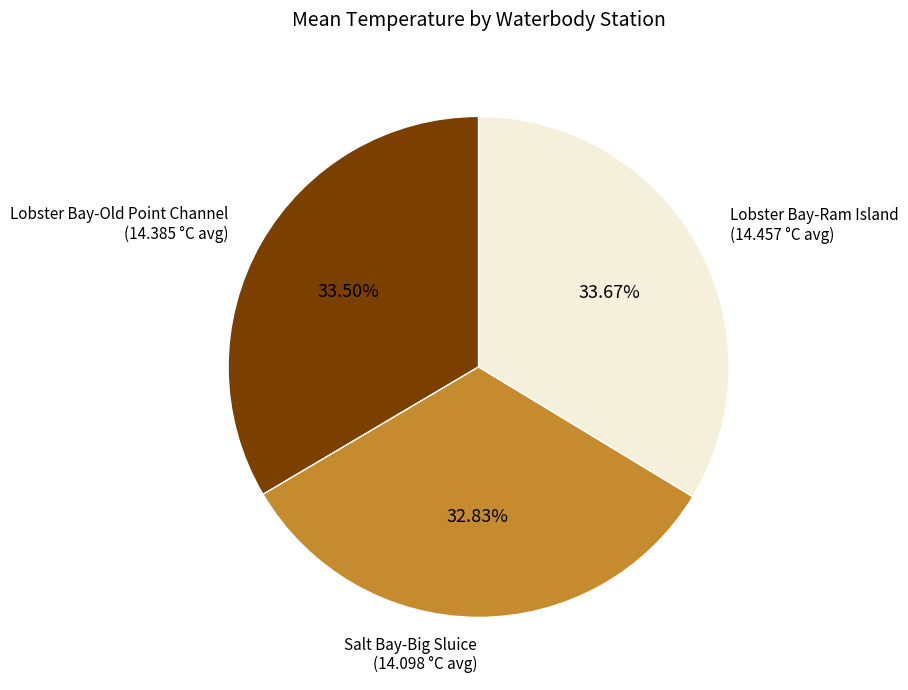

To the nearest percent, what is the combined percentage of Lobster Bay-Ram Island and Salt Bay-Big Sluice?

66%